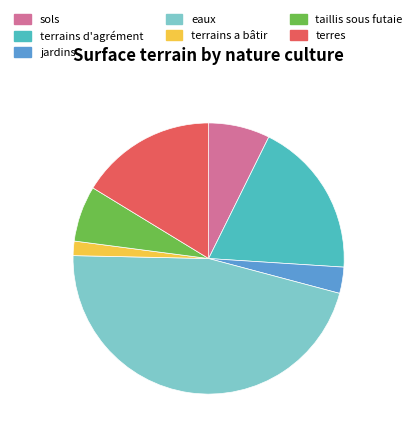

True or false: eaux accounts for 40% of the total.

False